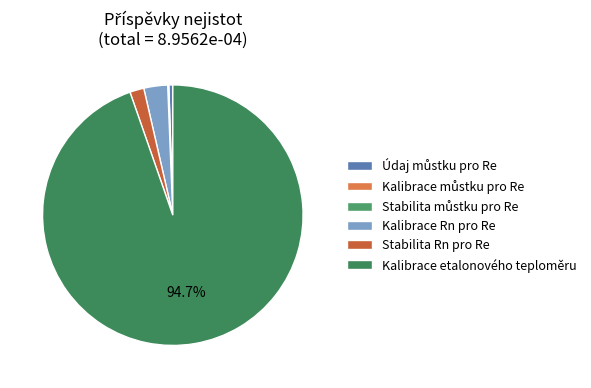

Which slice represents more than half of the pie?

Kalibrace etalonového teploměru